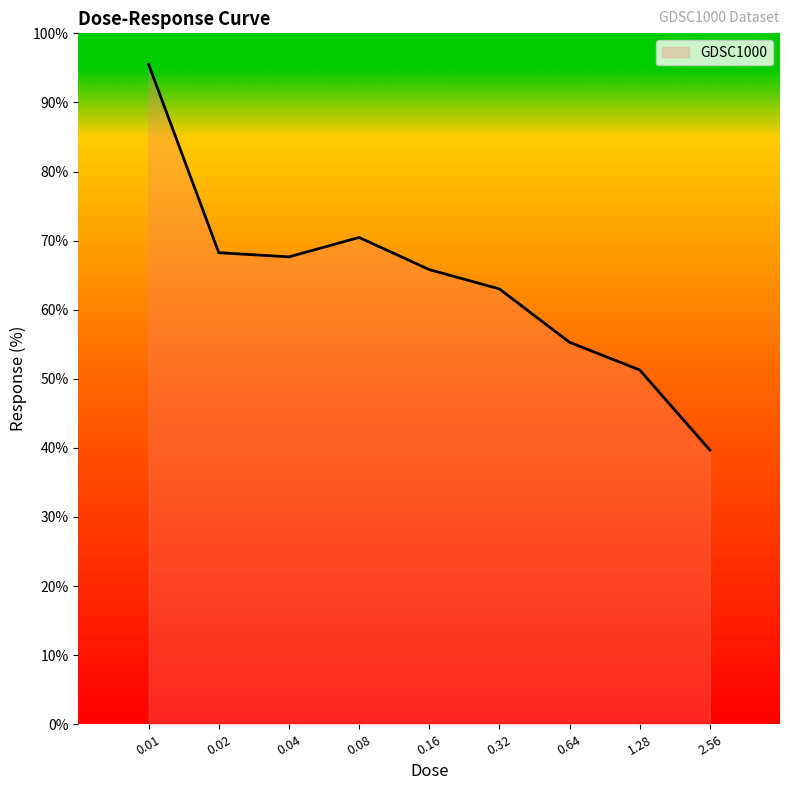

What is the change in value from 0.08 to 0.32?

-7.5